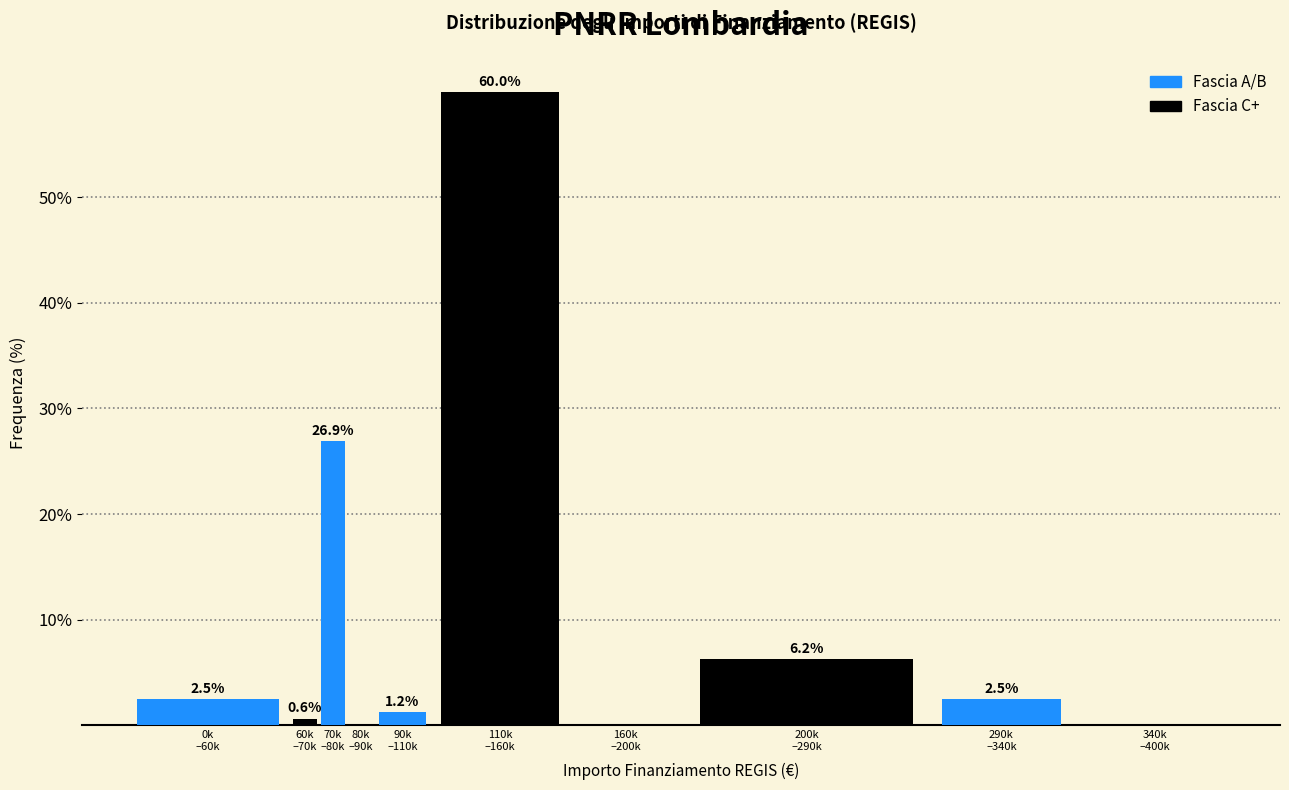

What is the maximum value shown in the chart?

60.0